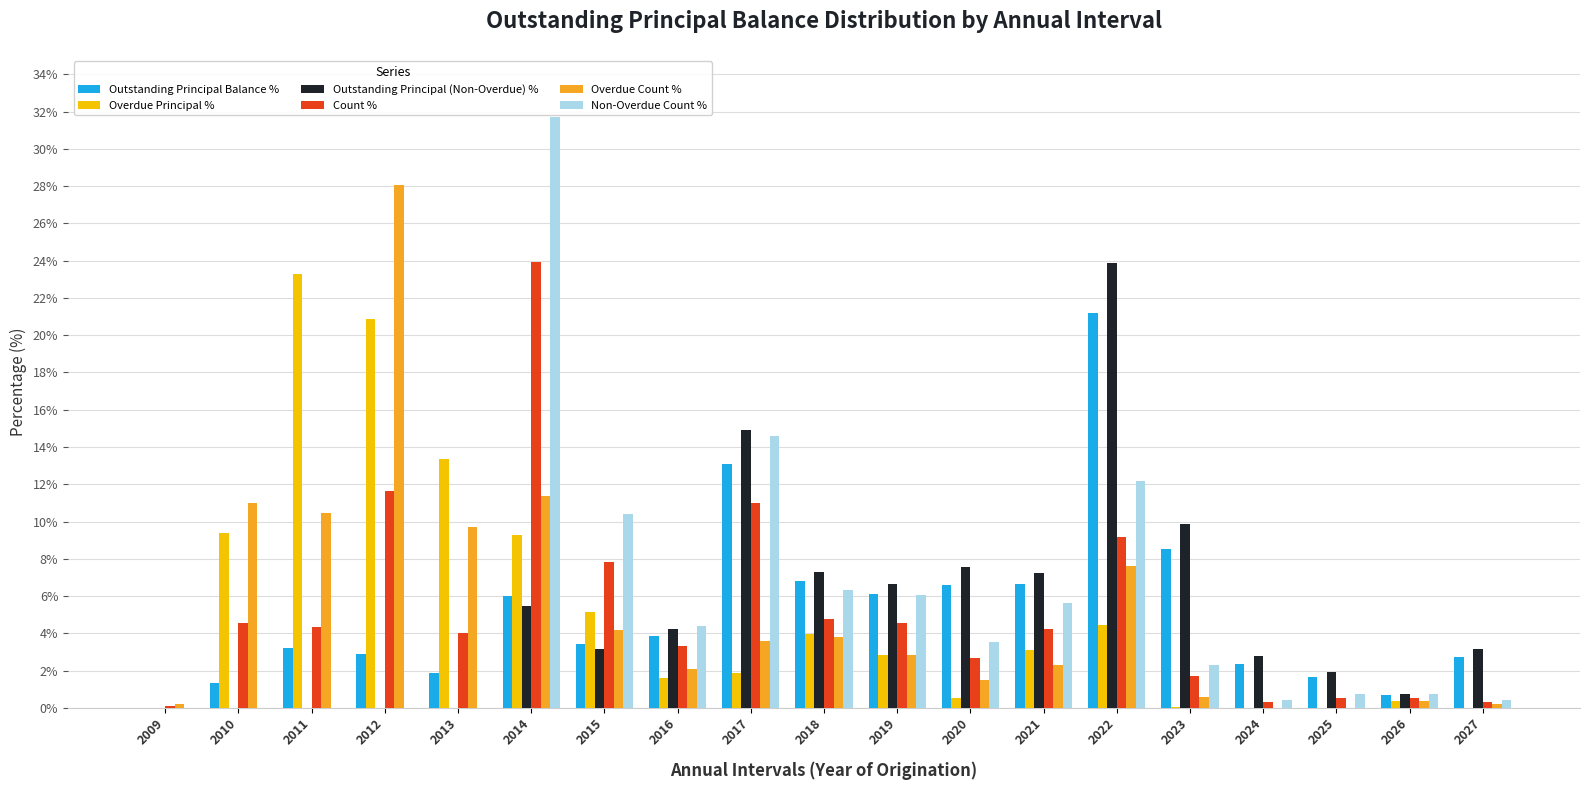

The Overdue Count % series shows 28.1 at 2012. True or false?

True